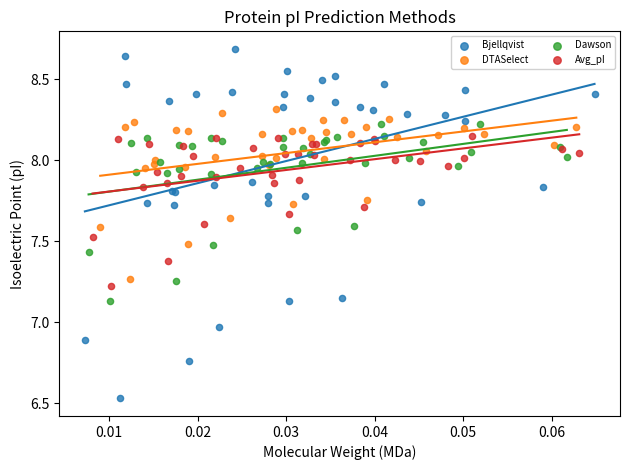

Which series has the largest Y range (max minus min)?

Bjellqvist